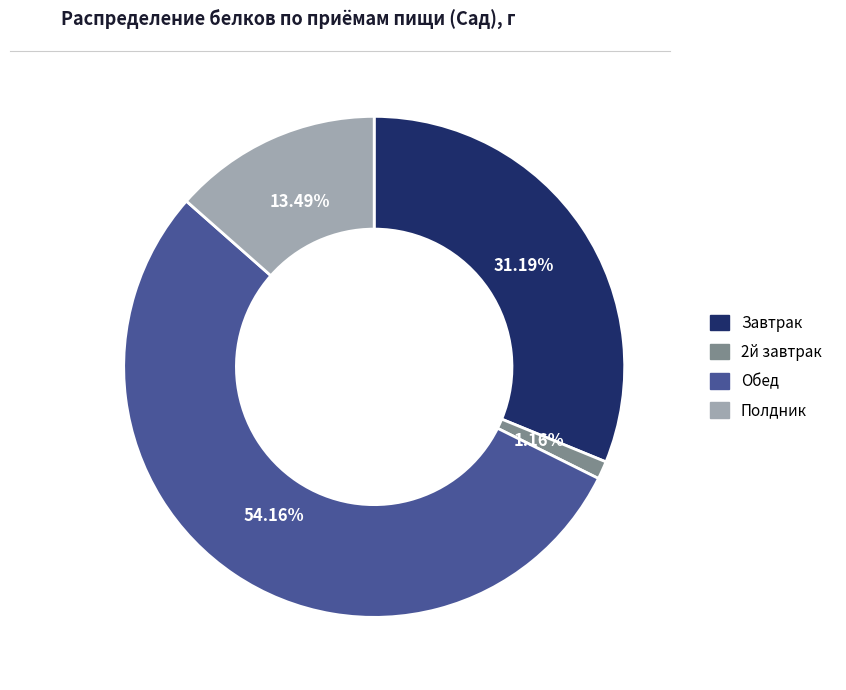

Which category has the biggest portion of the pie?

Обед